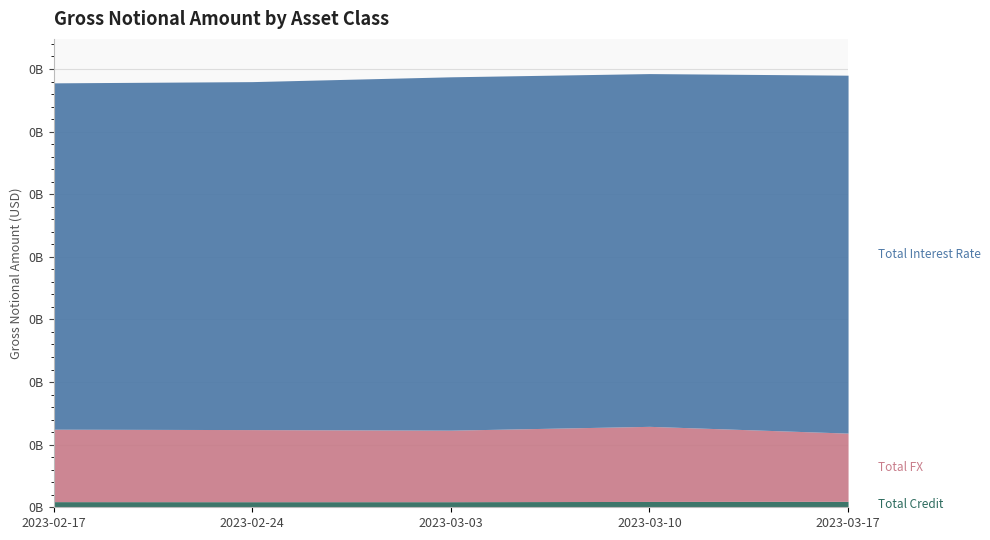

At which label does Total Credit first exceed 4506875?

2023-03-10